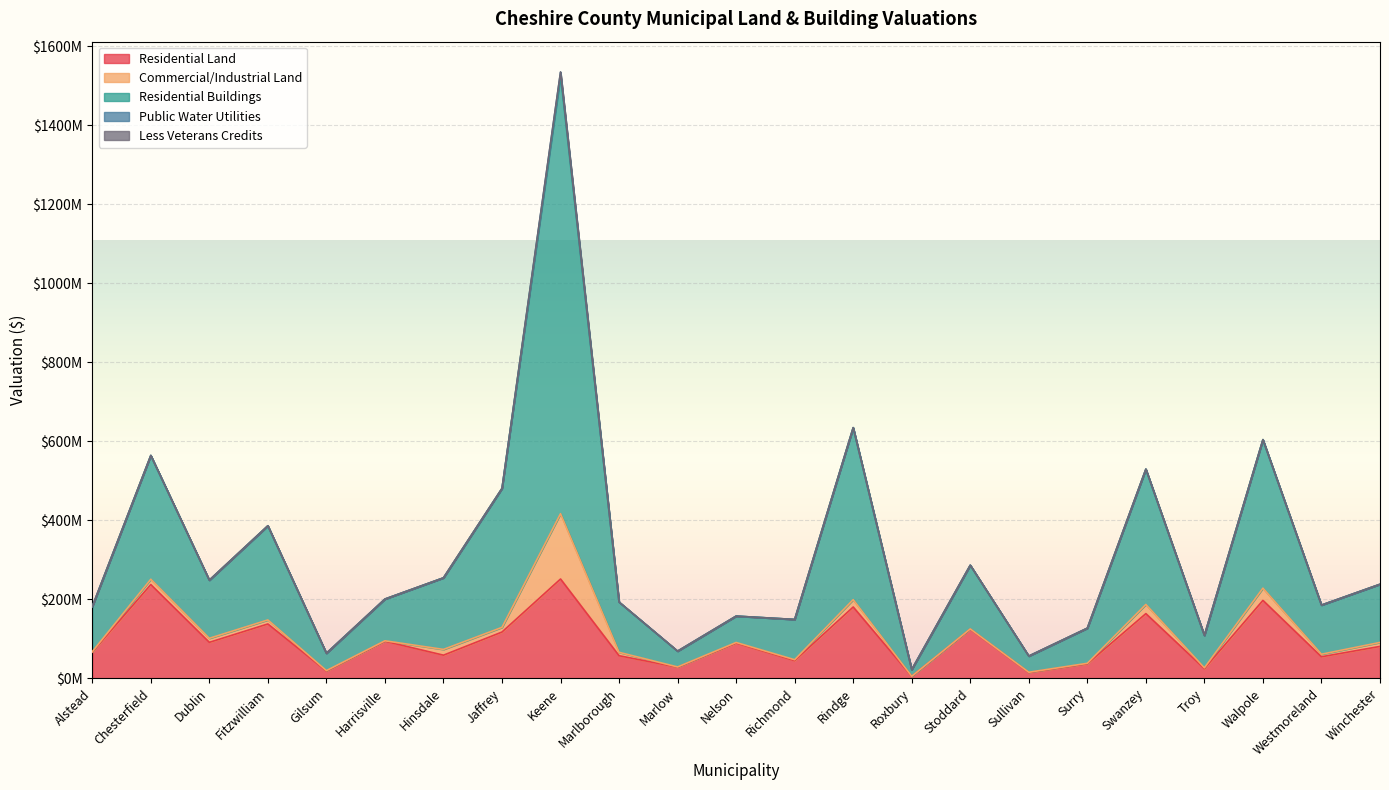

What is the label of the 22nd point from the right?

Chesterfield